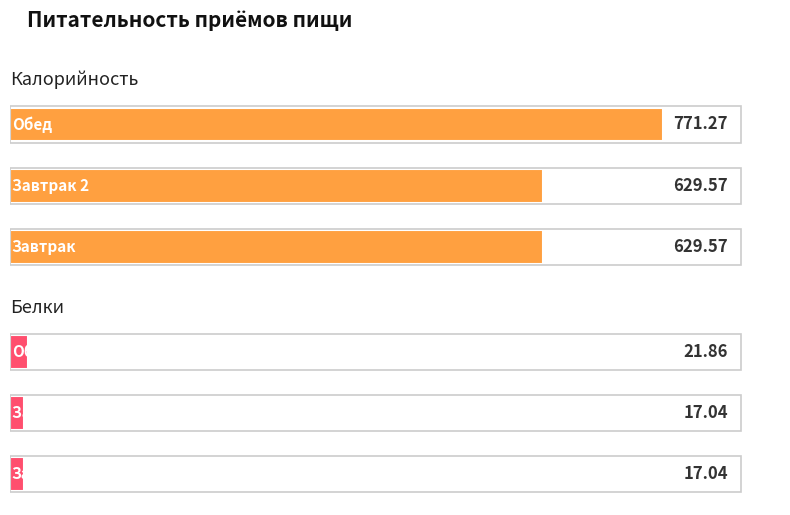

Which series changed the most between 0 and 2?

Калорийность